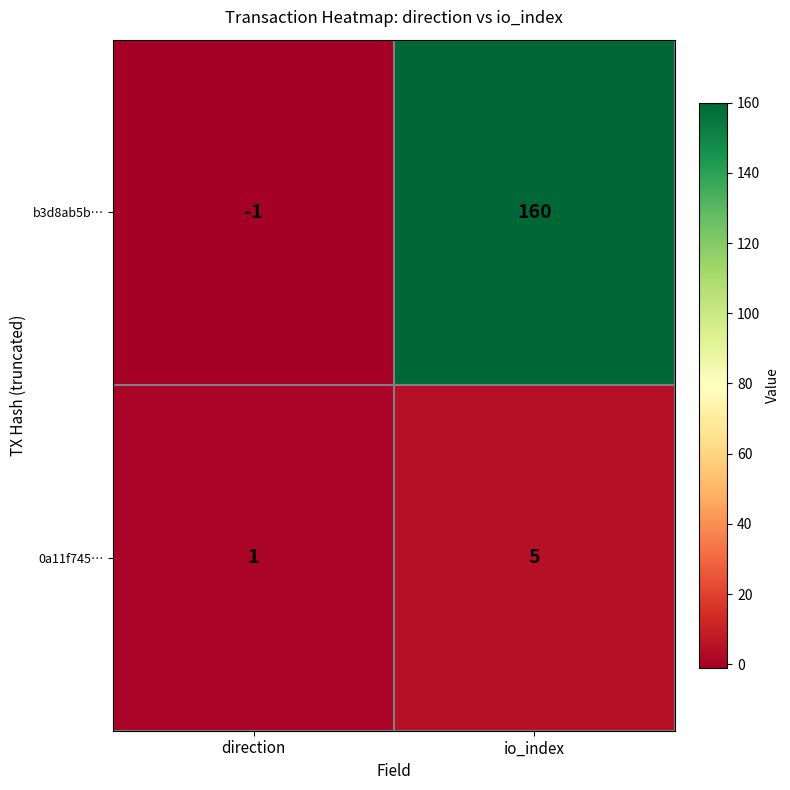

At which category is the sum across all series the highest?

io_index